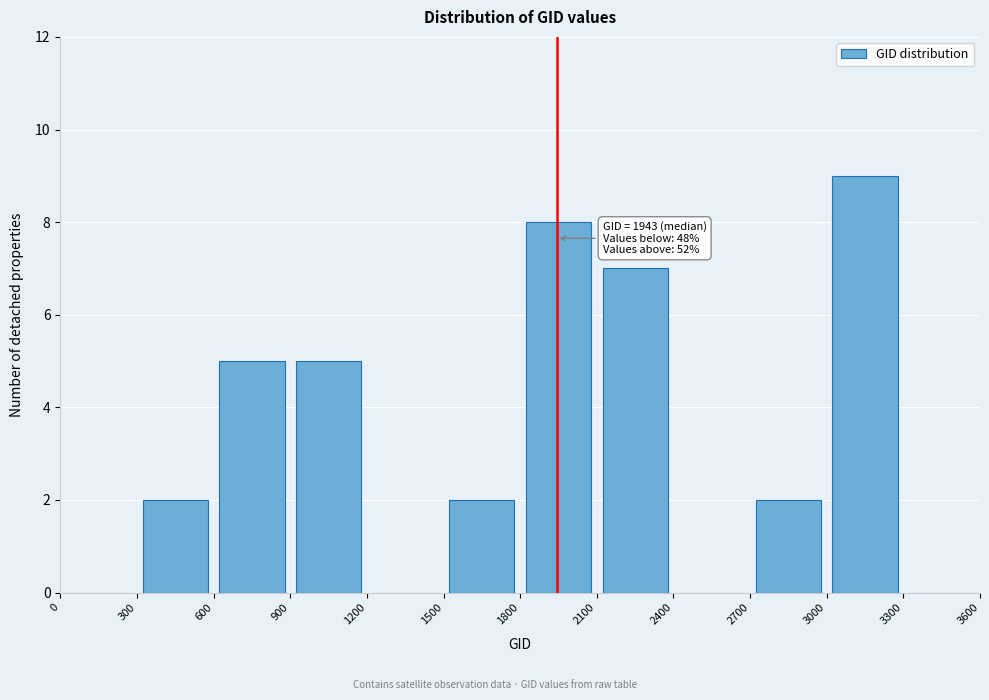

Over which range of the x-axis is the bar tallest?

3000 to 3300